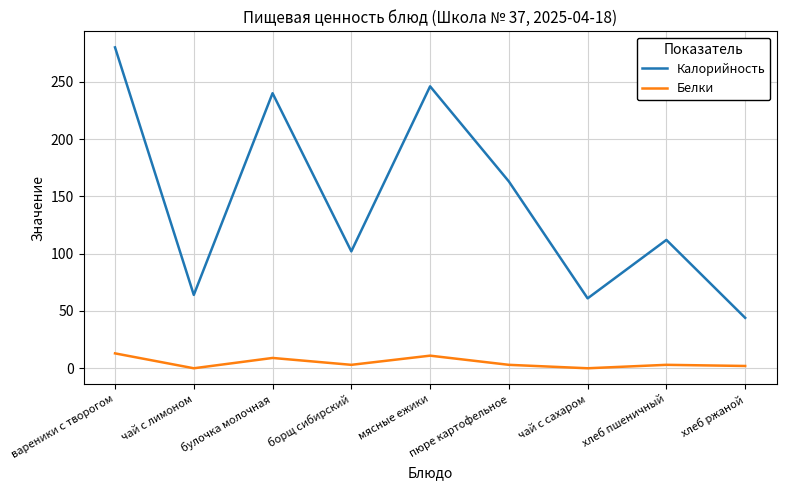

Which series has the largest range (max minus min)?

Калорийность